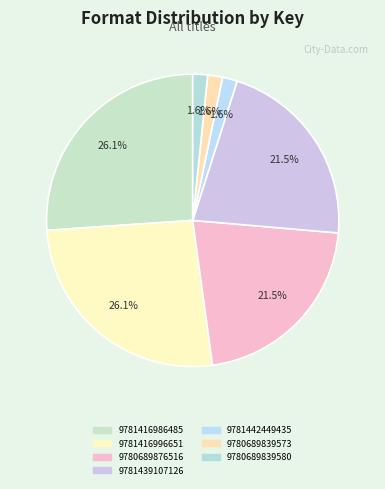

True or false: 9781416996651 accounts for 19% of the total.

False